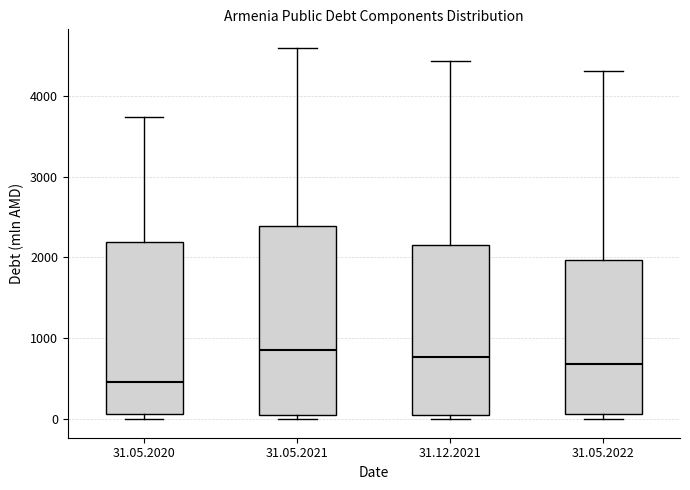

Reading left to right, transcribe this box plot: for each box, give where its median line is, the range the box spans, and where its two whiskers end, as read against the y-axis. The values are not printed on the chart, so give them approximately, as read against the axis.

31.05.2020: median 500, box 100 to 2200, whiskers 0 to 3700
31.05.2021: median 900, box 100 to 2400, whiskers 0 to 4600
31.12.2021: median 800, box 100 to 2200, whiskers 0 to 4400
31.05.2022: median 700, box 100 to 2000, whiskers 0 to 4300